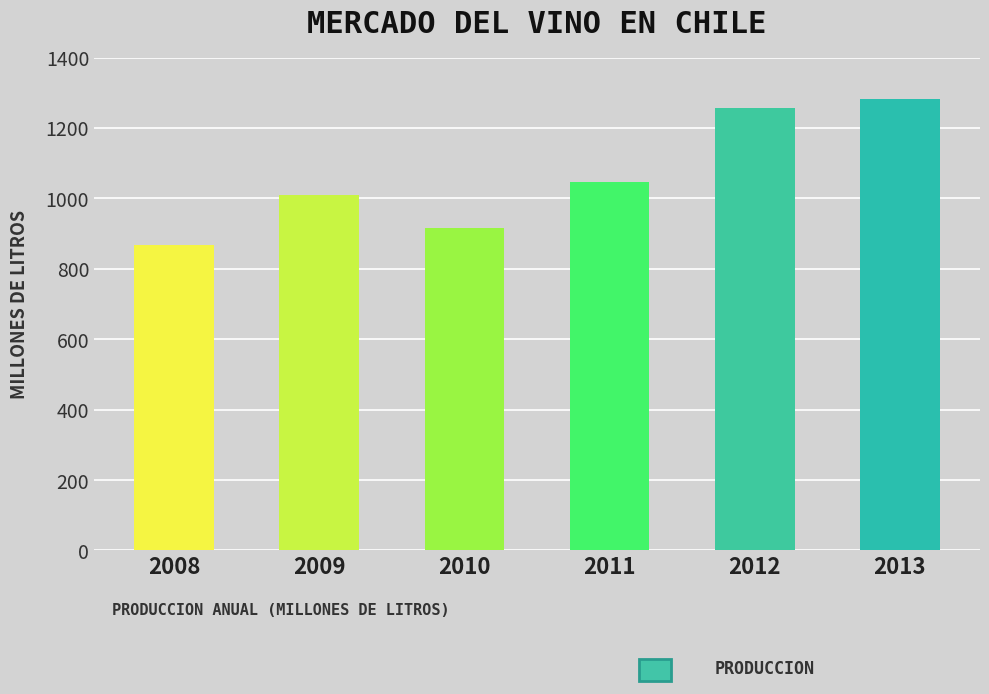

Reading left to right, what are all the values shown in this chart?

2008=868.3	2009=1009.3	2010=915.2	2011=1046.4	2012=1255.4	2013=1282.1